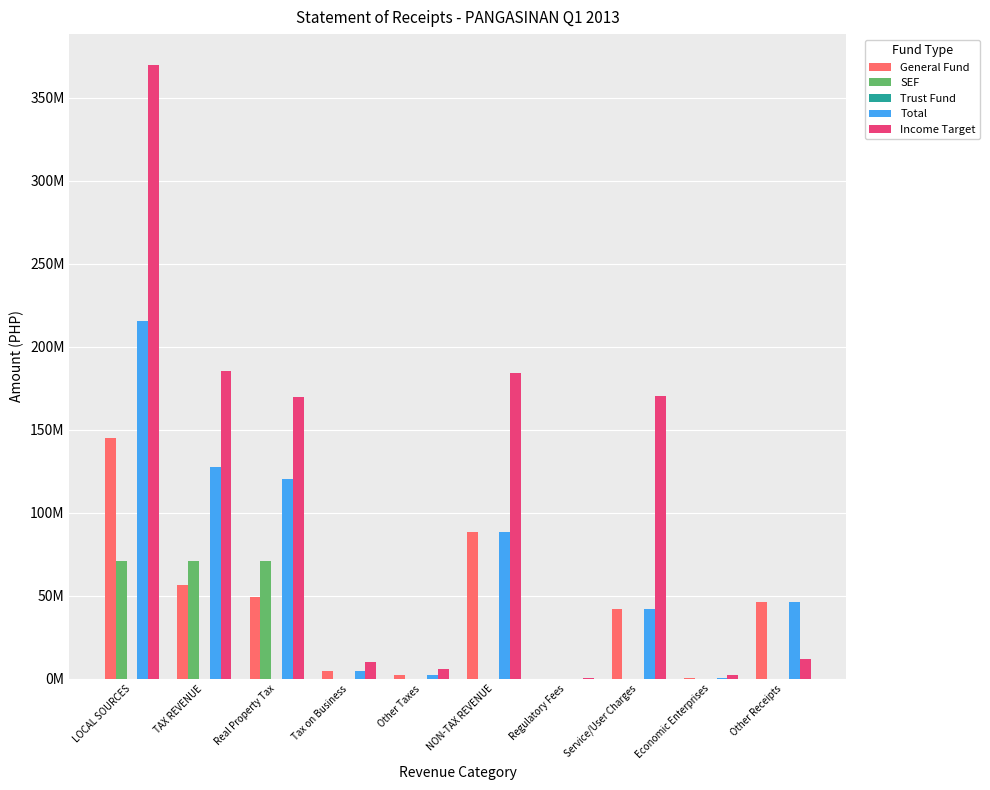

Rank the categories by Income Target value from lowest to highest.

Regulatory Fees, Economic Enterprises, Other Taxes, Tax on Business, Other Receipts, Real Property Tax, Service/User Charges, NON-TAX REVENUE, TAX REVENUE, LOCAL SOURCES